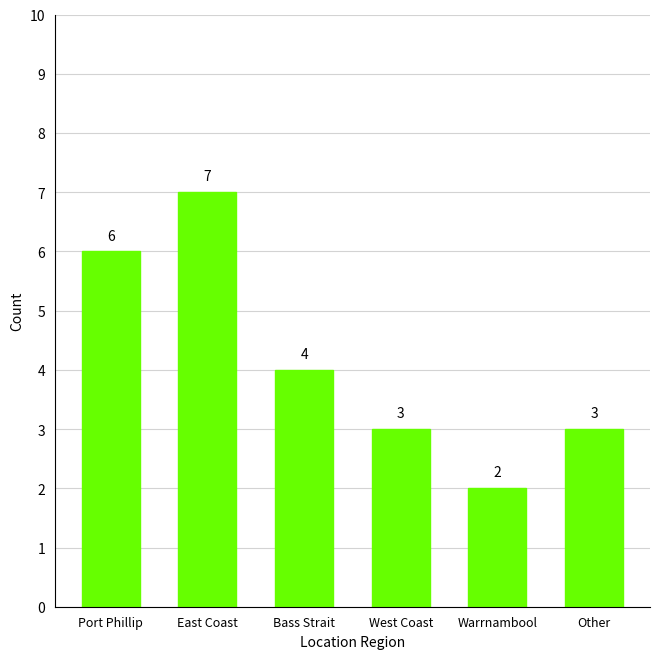

Which category has the lowest value across all series?

Warrnambool